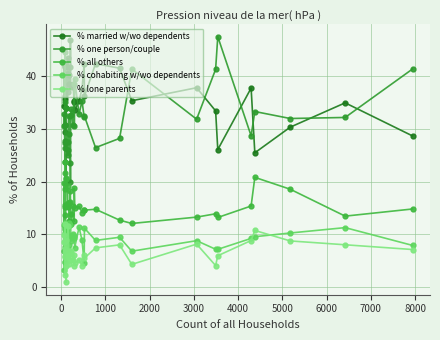

How many lines are shown in the chart?

5